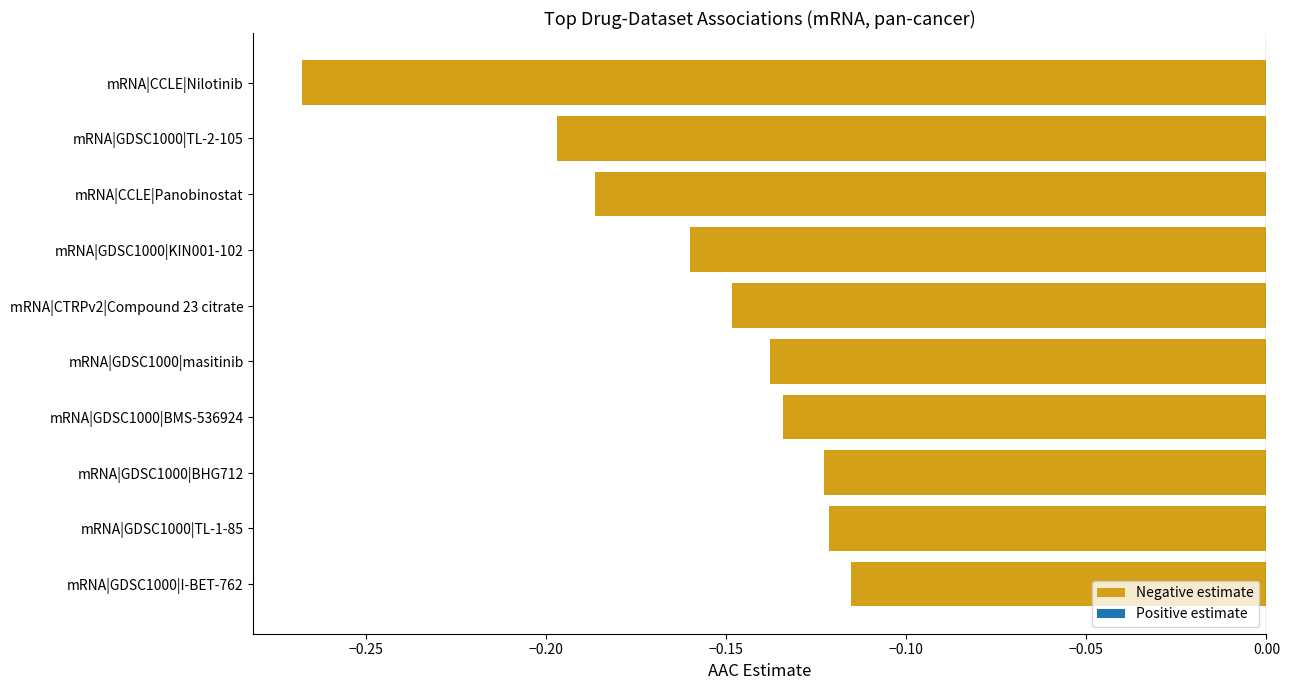

Is it true that the value at mRNA|GDSC1000|KIN001-102 is -0.3?

False